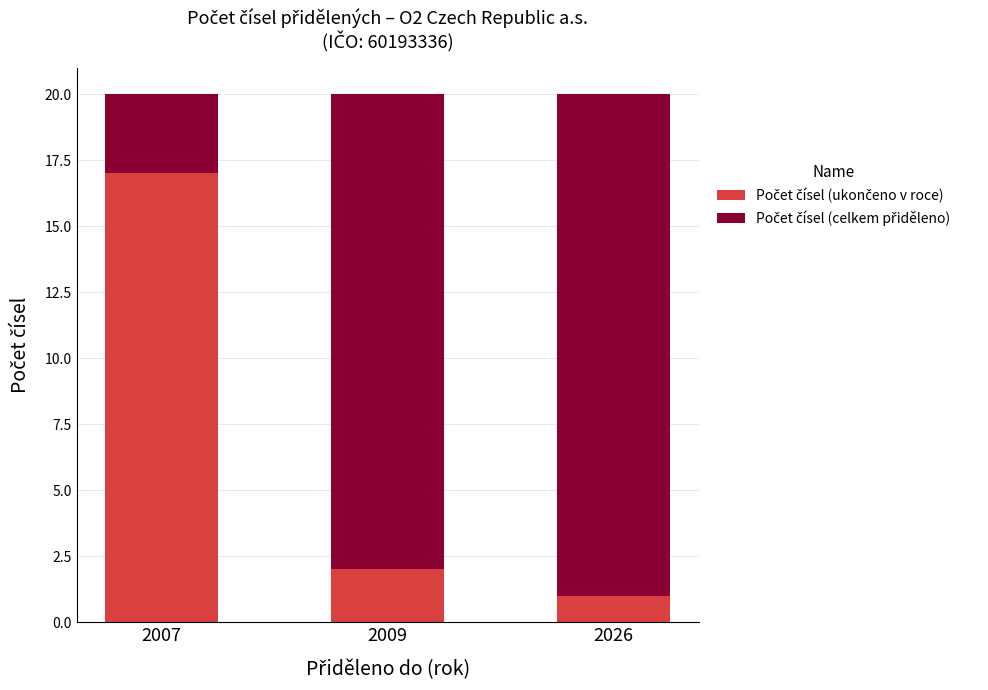

What is the total value across all series at 2009?

20